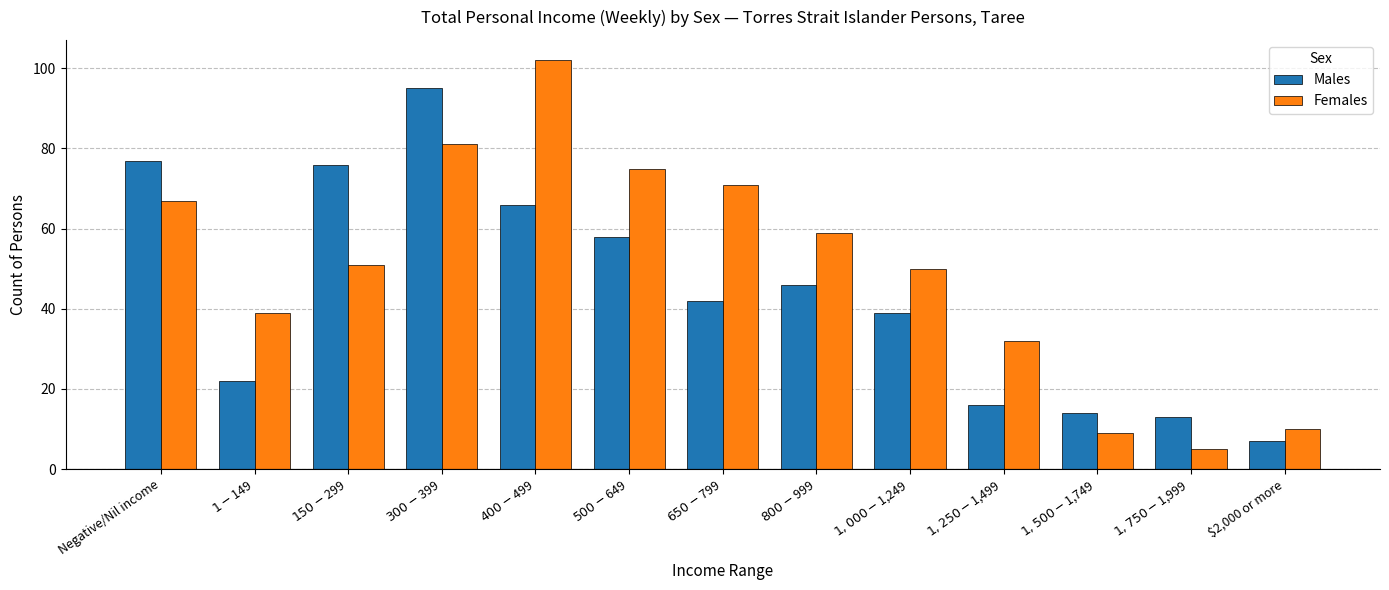

True or false: Females has a value of 5 at $1,750-$1,999.

True